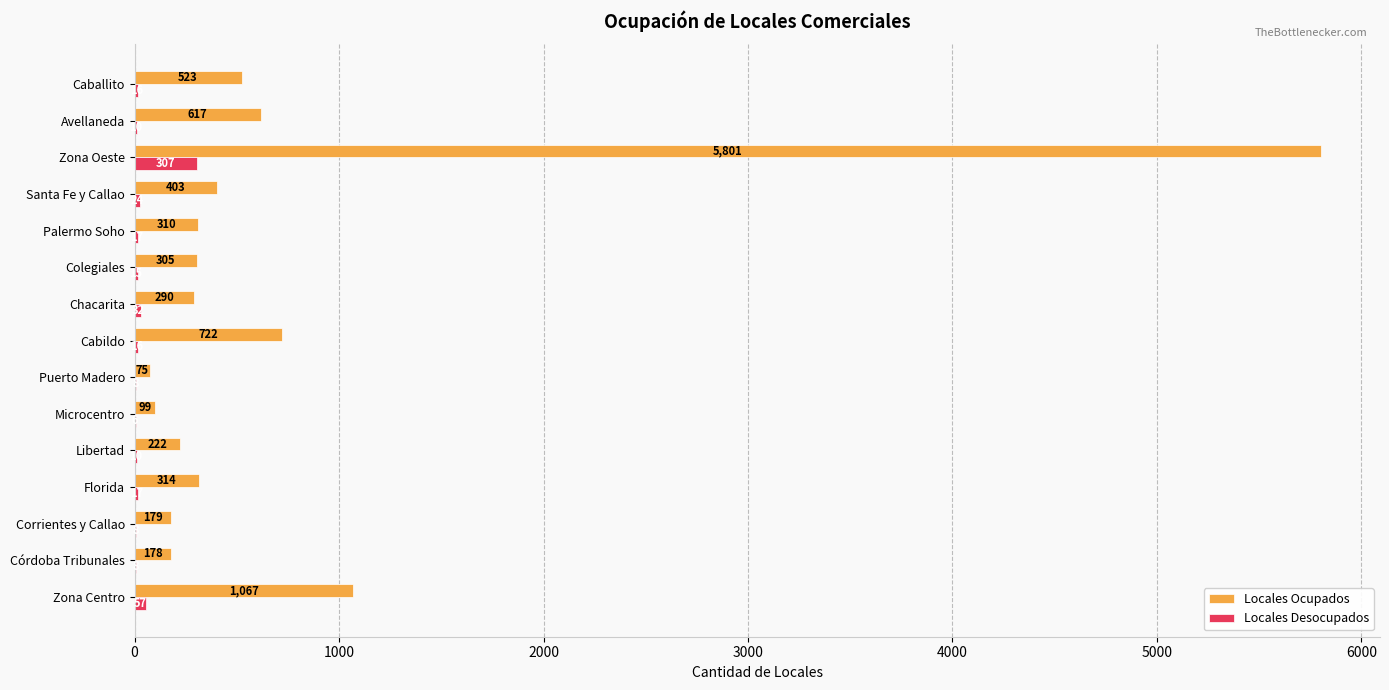

What is the sum of all Locales Ocupados values?

11105